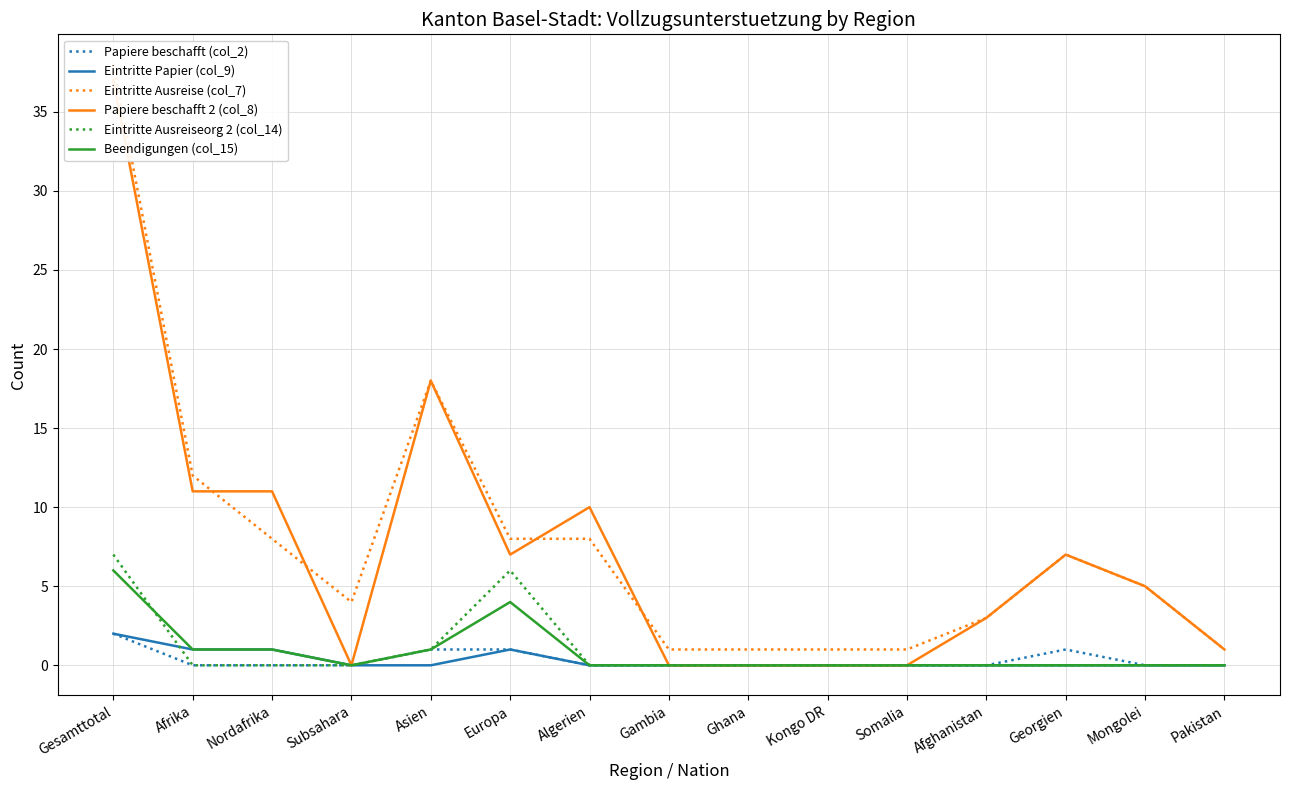

Rank the categories by Papiere beschafft 2 (col_8) value from highest to lowest.

Gesamttotal, Asien, Afrika, Nordafrika, Algerien, Europa, Georgien, Mongolei, Afghanistan, Pakistan, Subsahara, Gambia, Ghana, Kongo DR, Somalia